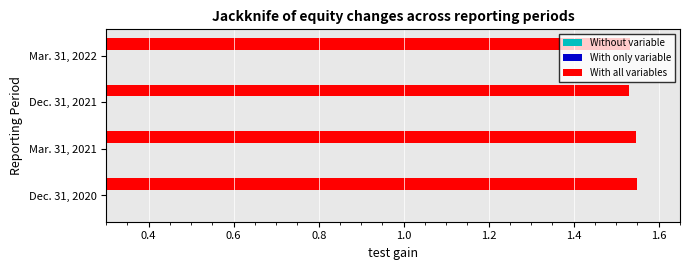

Reading left to right, extract all data points from this chart.

Without variable: 0.1	0.1	0.1	0.1
With only variable: 0.0	0.0	0.0	0.0
With all variables: 1.6	1.5	1.5	1.5